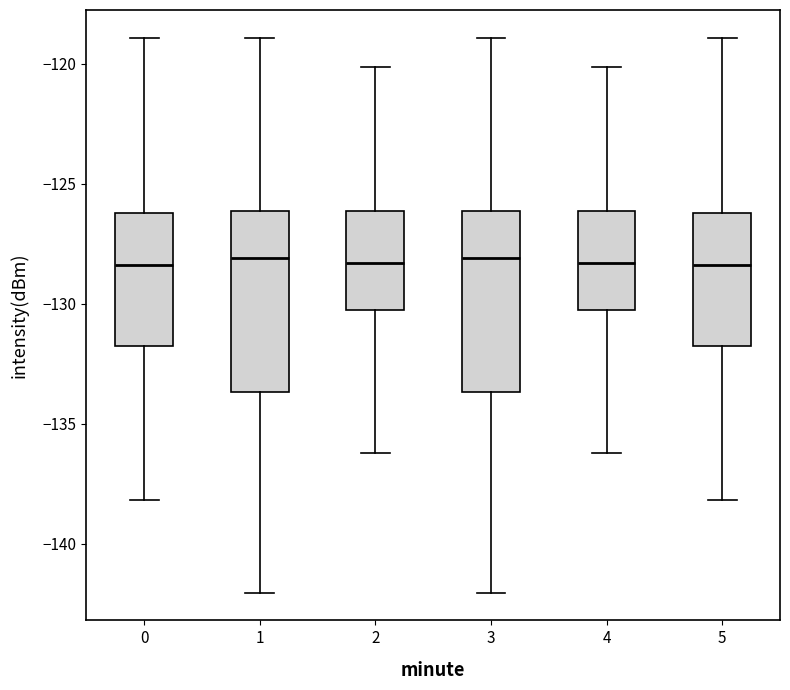

Reading left to right, read every box against the y-axis: the position of its median line, the range the box covers, and the ends of its whiskers. The values are not printed on the chart, so give them approximately, as read against the axis.

0: median -128.5, box -132.0 to -126.0, whiskers -138.0 to -119.0
1: median -128.0, box -133.5 to -126.0, whiskers -142.0 to -119.0
2: median -128.5, box -130.5 to -126.0, whiskers -136.0 to -120.0
3: median -128.0, box -133.5 to -126.0, whiskers -142.0 to -119.0
4: median -128.5, box -130.5 to -126.0, whiskers -136.0 to -120.0
5: median -128.5, box -132.0 to -126.0, whiskers -138.0 to -119.0